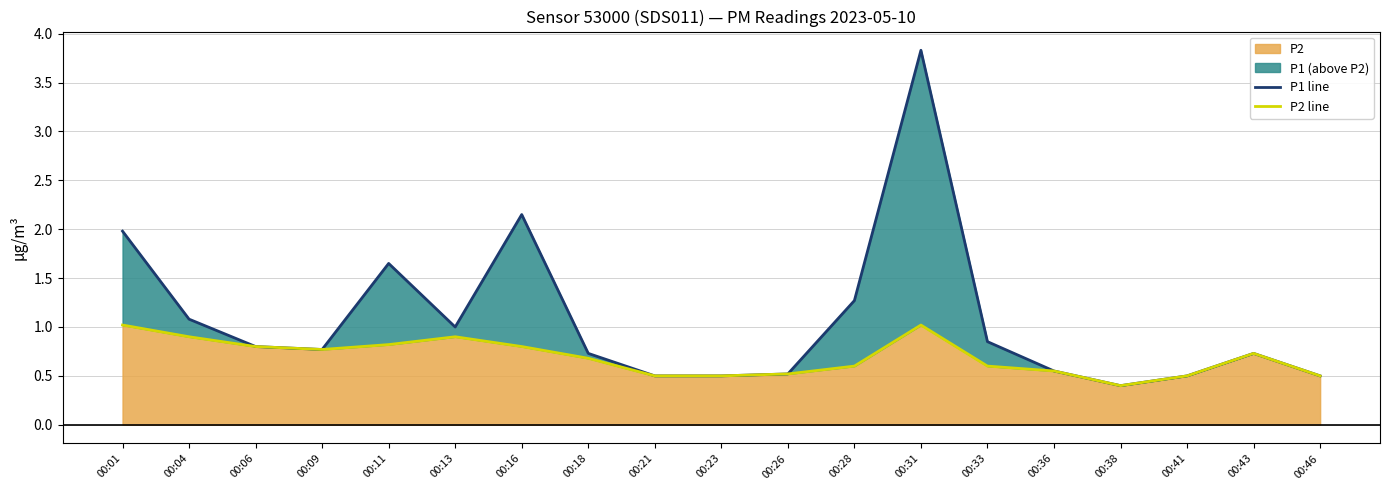

The value of P2 at 00:09 is 0.4. True or false?

False